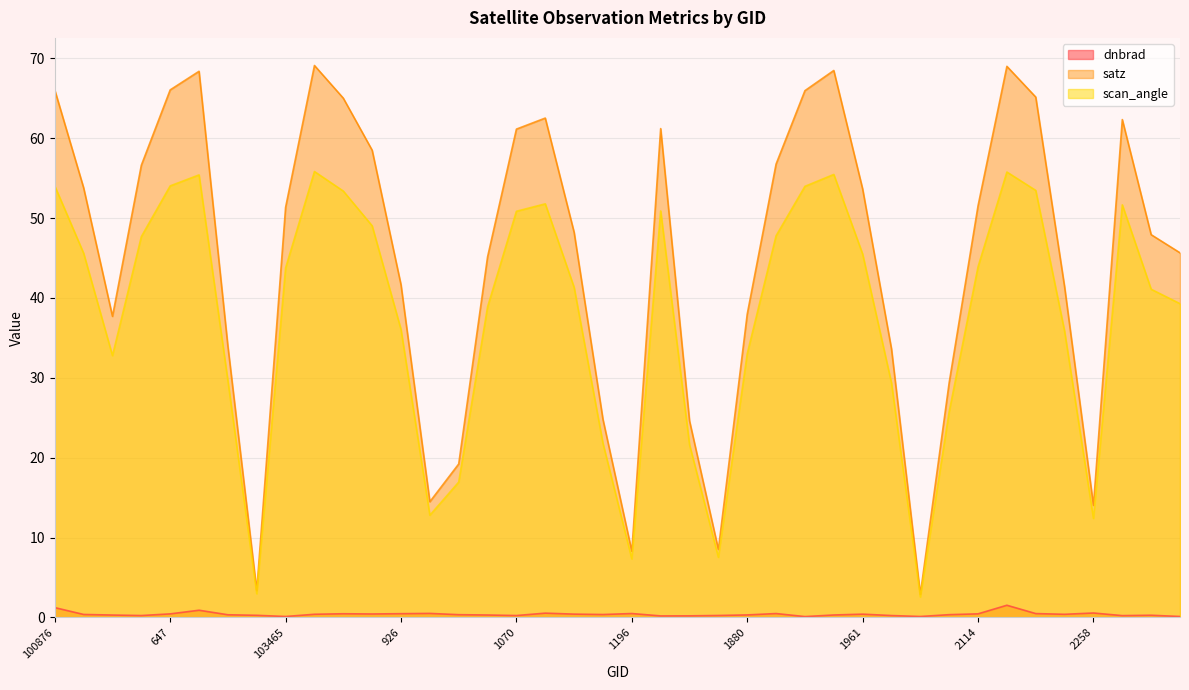

What is the label of the 32nd point from the left?

109170